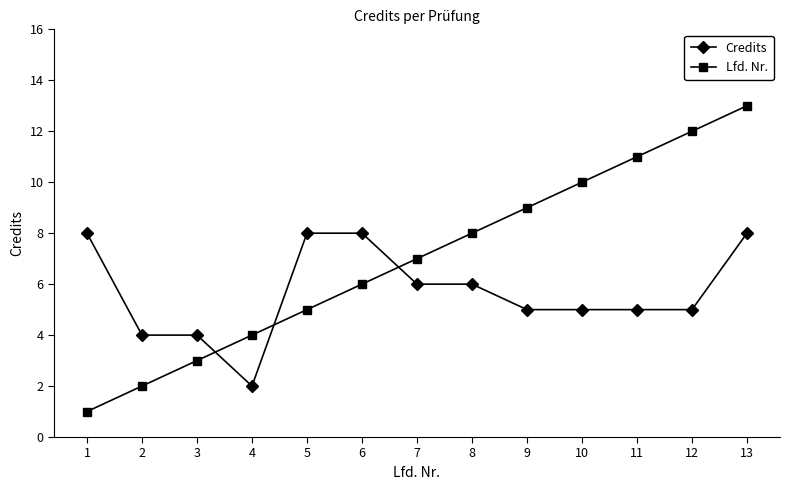

Between 7 and 8, which series saw the biggest shift?

Lfd. Nr.